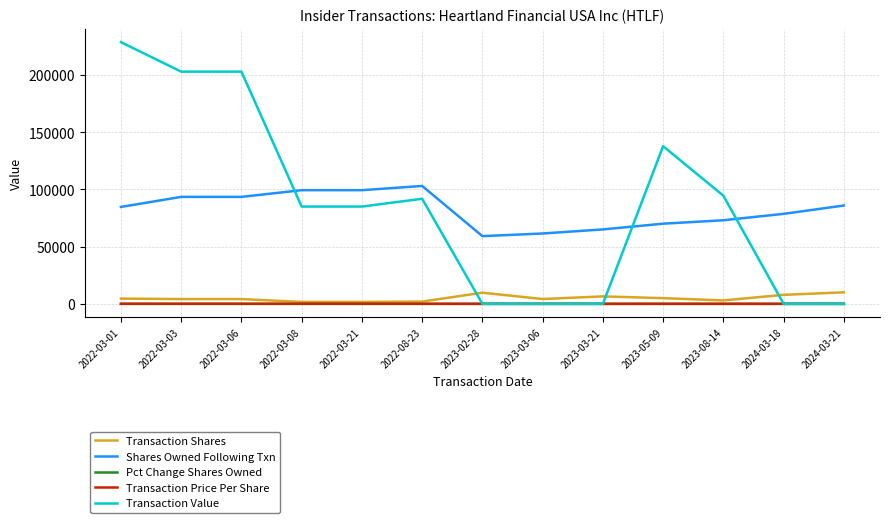

Which category has the highest value across all series?

2022-03-01